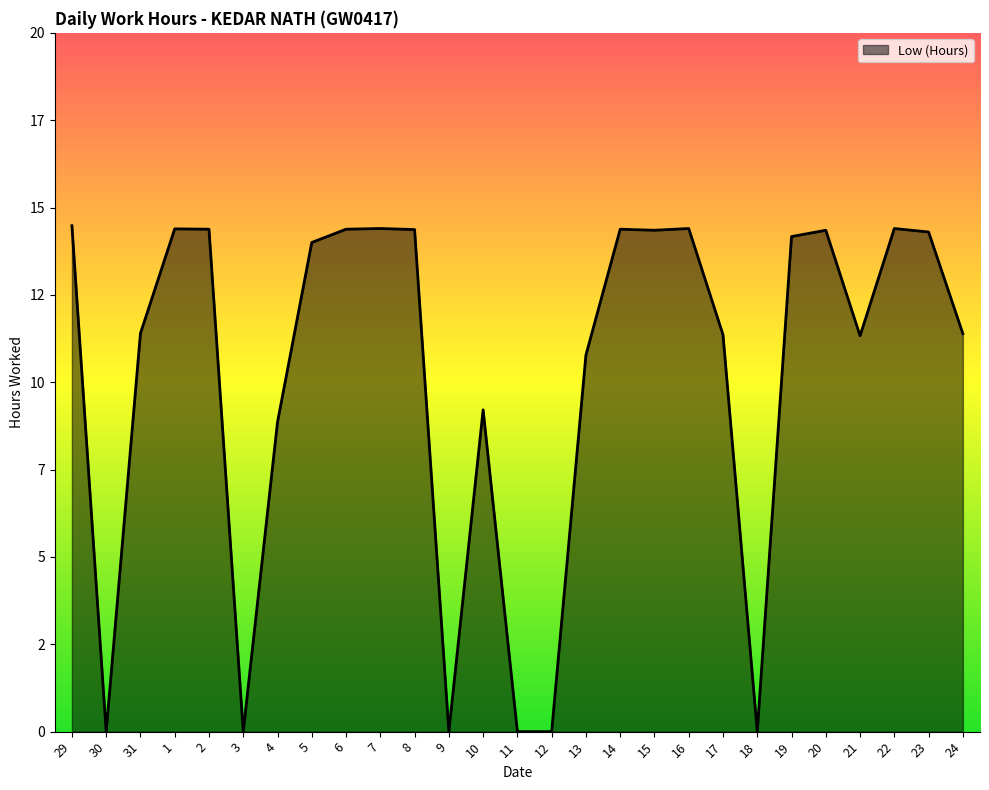

Is this an area chart (filled region under the line)?

Yes